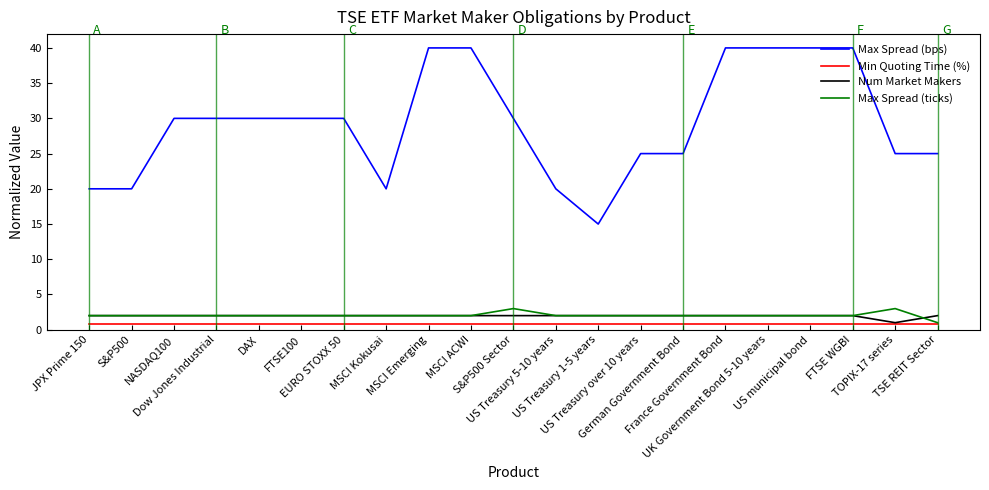

How many lines are shown in the chart?

4